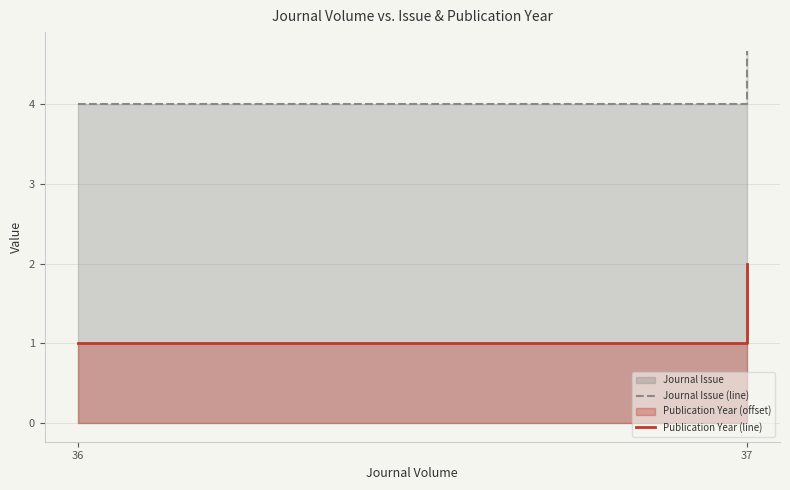

What is the difference between the highest and lowest values at 36?

3.0